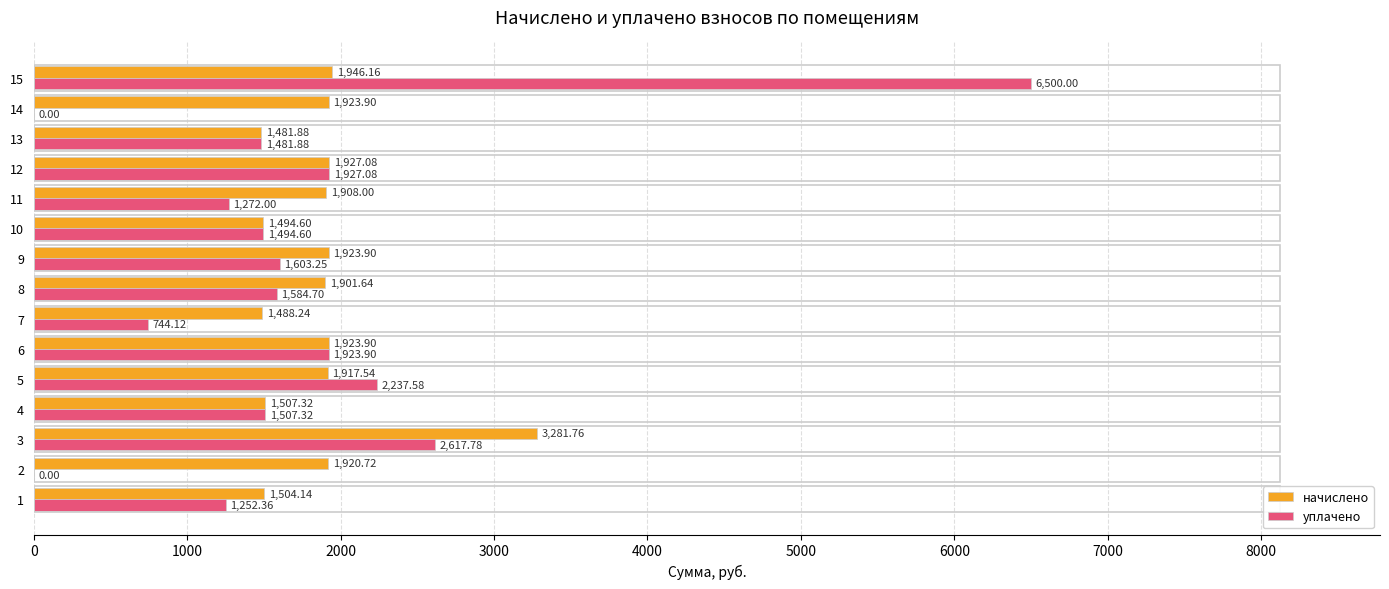

What is the sum of all начислено values?

28050.8